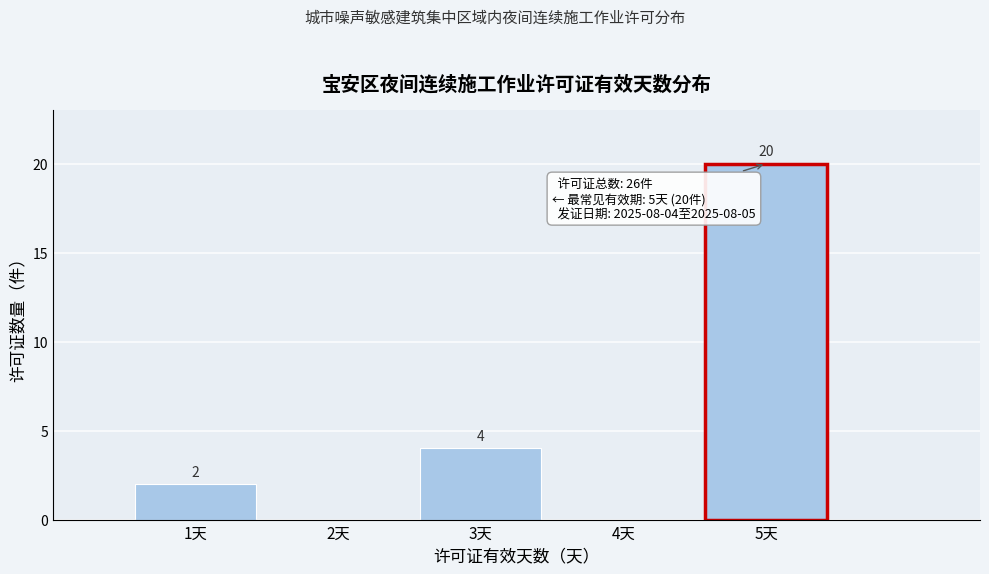

Over which range of the x-axis is the bar tallest?

4.5 to 5.5